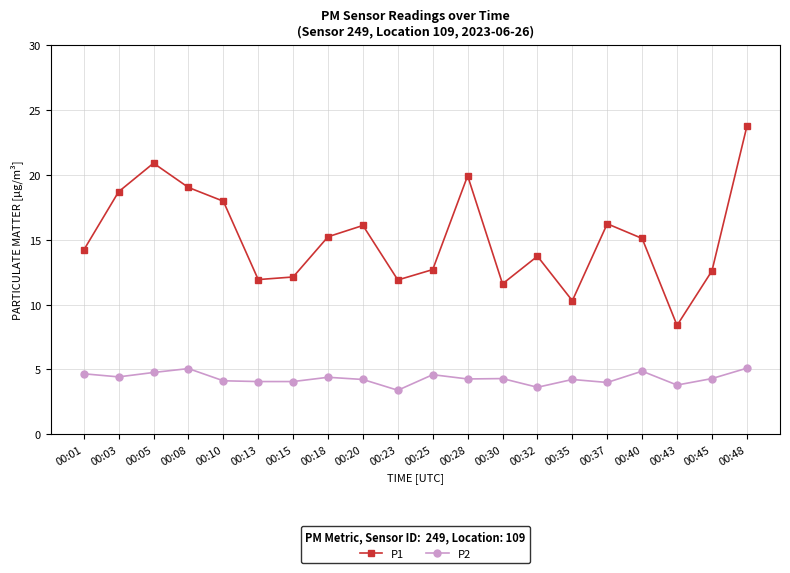

List the series in order of their peak value, lowest first.

P2, P1